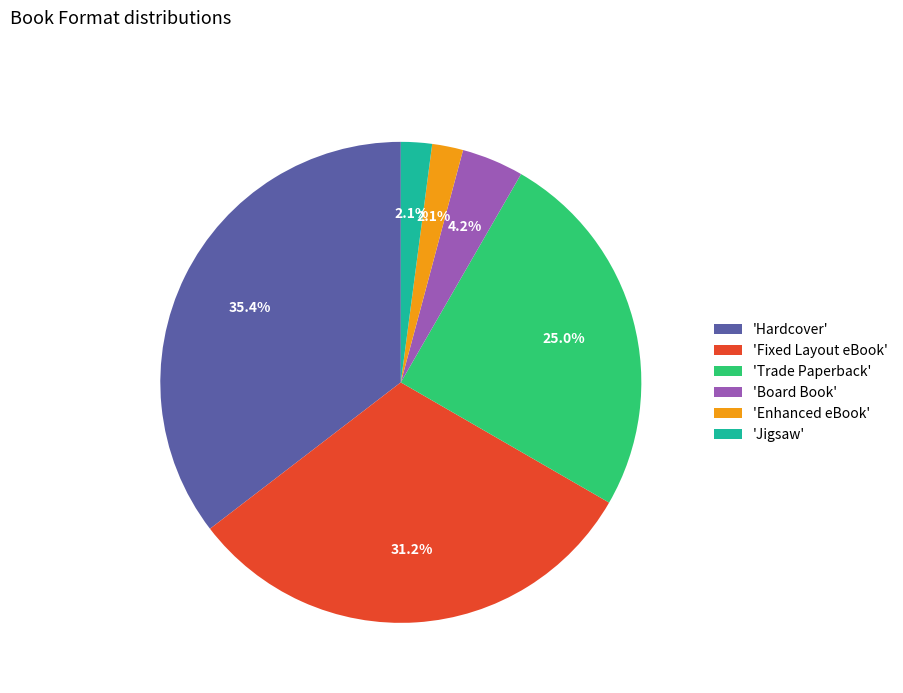

Approximately how many times larger is the value at 'Hardcover' compared to 'Fixed Layout eBook'?

1.1